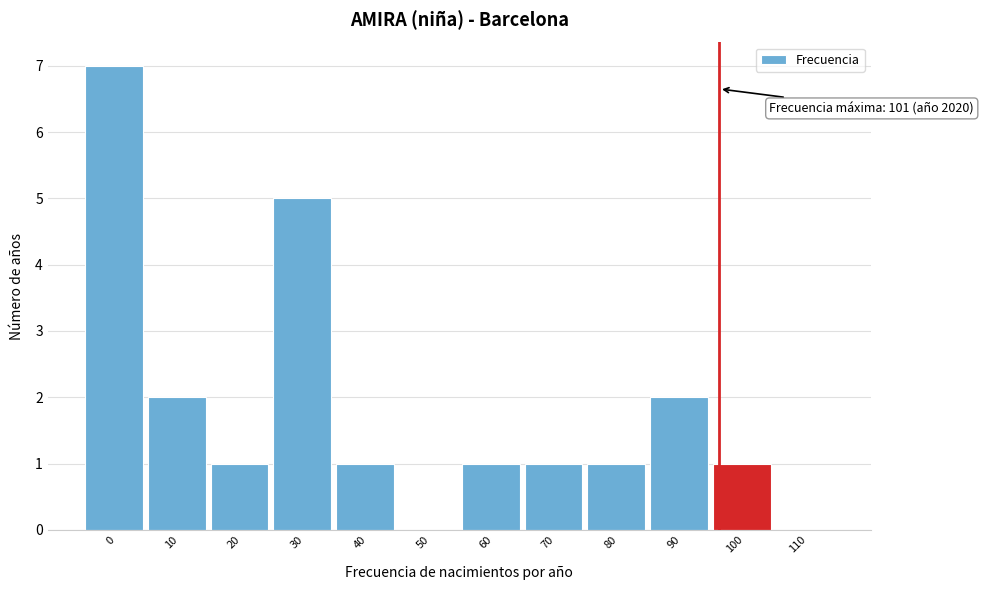

Reading left to right, list all the values displayed in this chart.

0=7	10=2	20=1	30=5	40=1	50=0	60=1	70=1	80=1	90=2	100=1	110=0